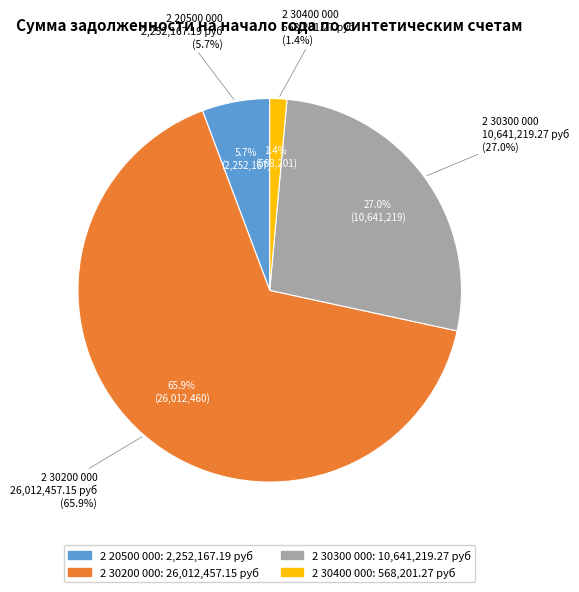

To the nearest percent, what is the difference between the largest and smallest slice percentages?

64%